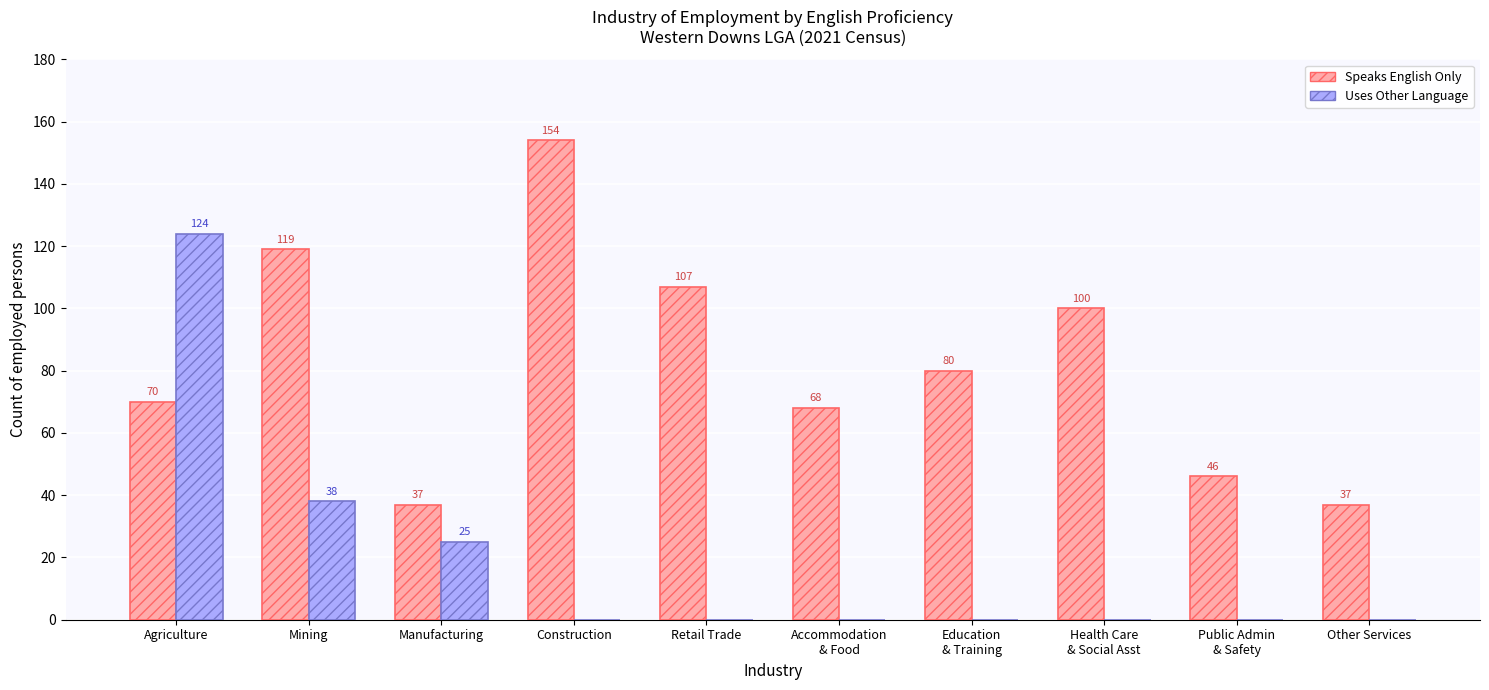

Is it true that Speaks English Only equals 57 at Other Services?

False